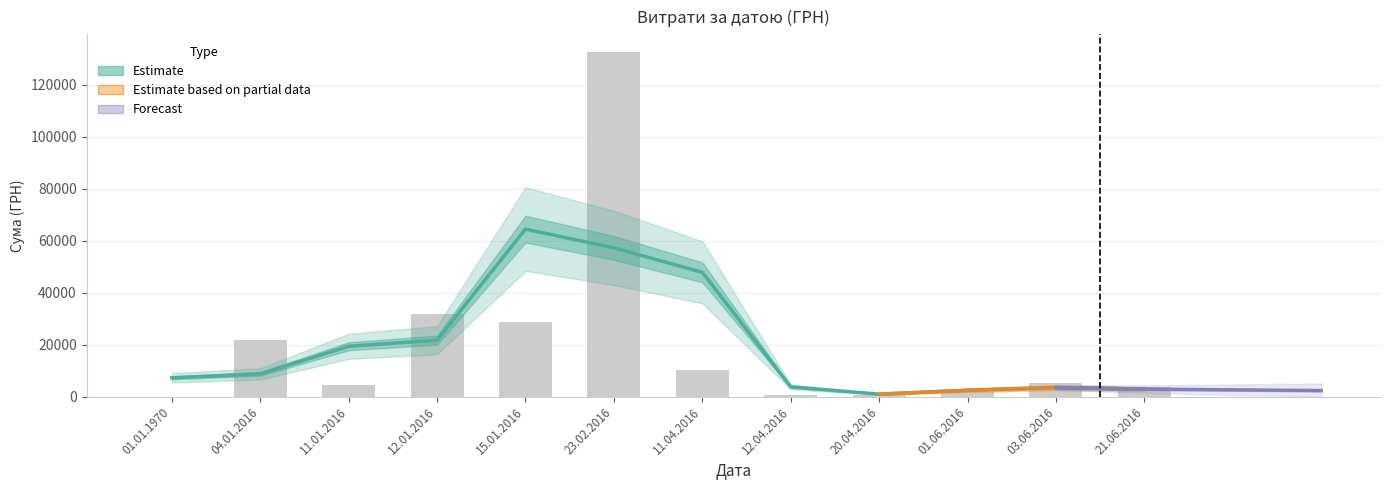

What is the difference between the maximum and minimum values?

132677.0